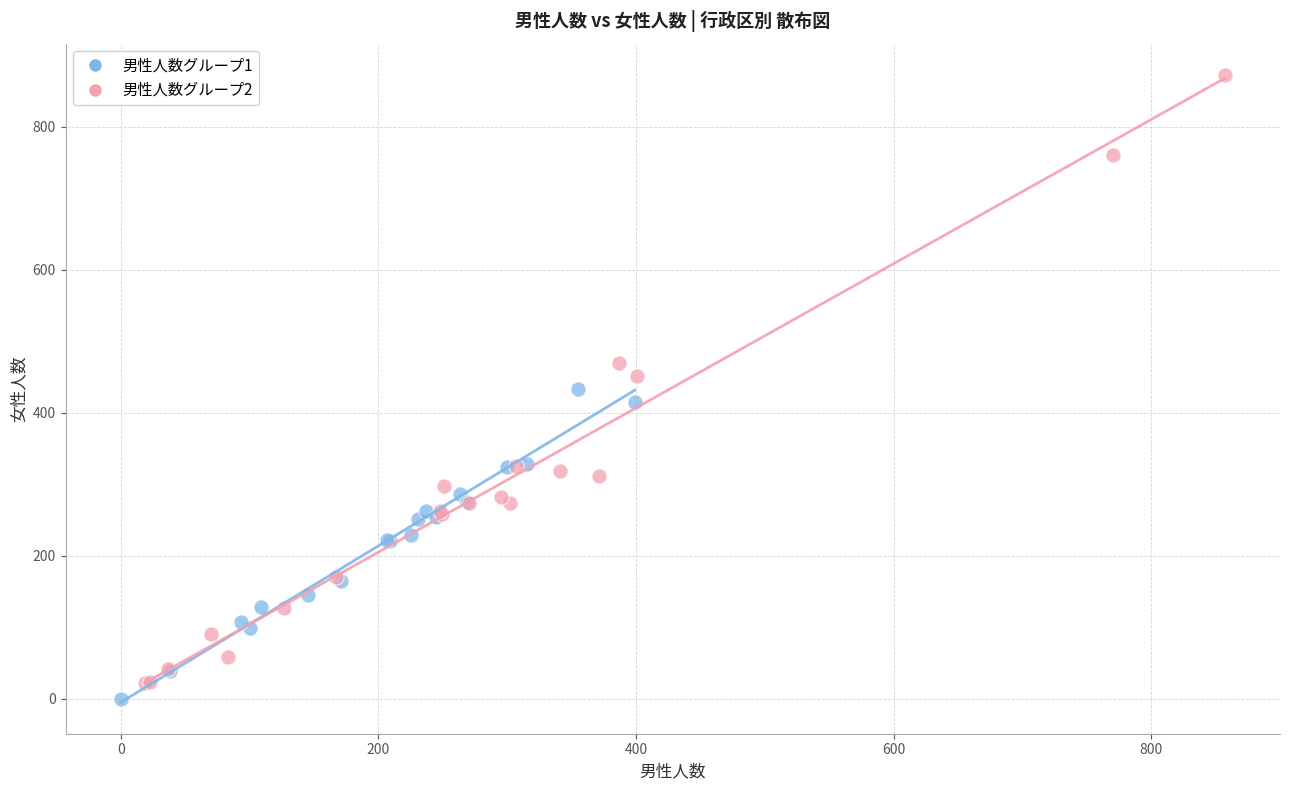

Which series reaches the maximum Y coordinate?

男性人数グループ2